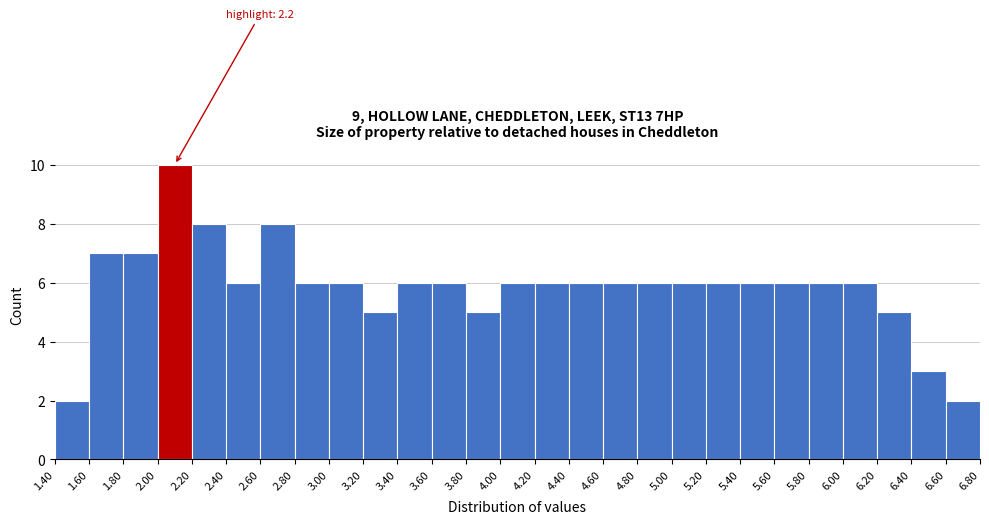

Which range on the x-axis has the tallest bar?

2.00 to 2.20